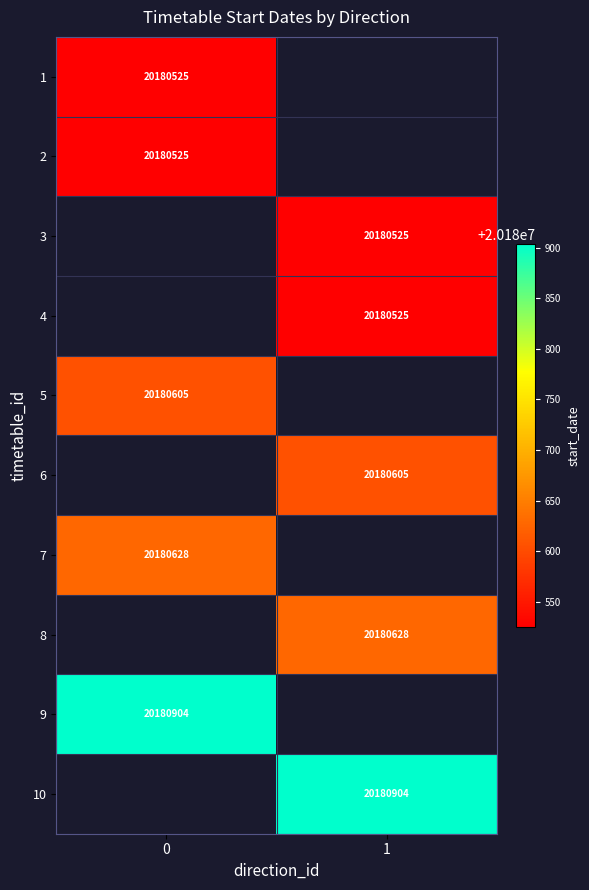

Is it true that 2 equals 33946063 at 0?

False